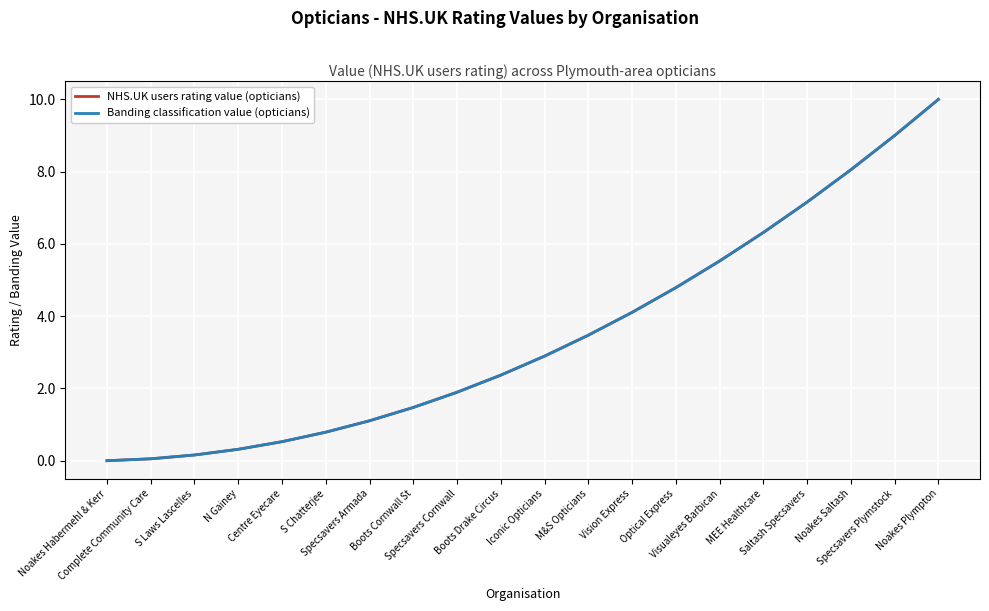

Is this an area chart (filled region under the line)?

No